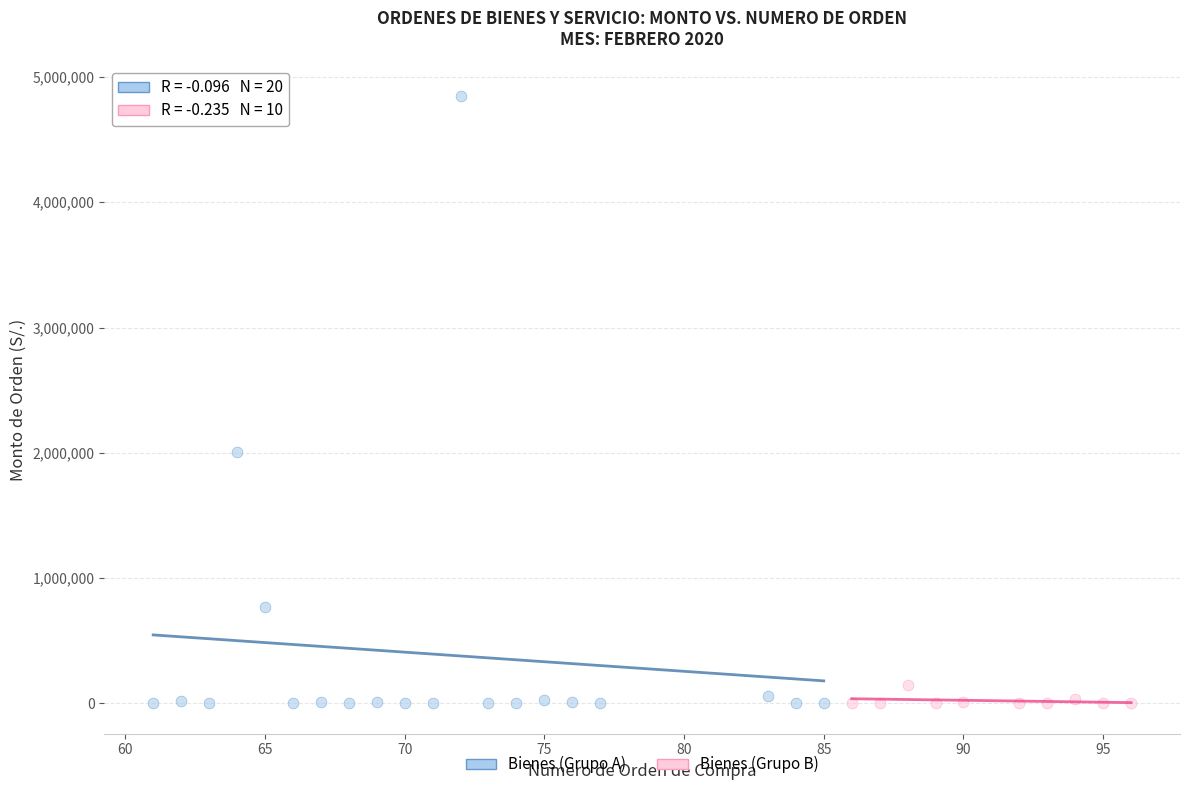

What are all the series names shown in the legend?

Bienes (Grupo A), Bienes (Grupo B)